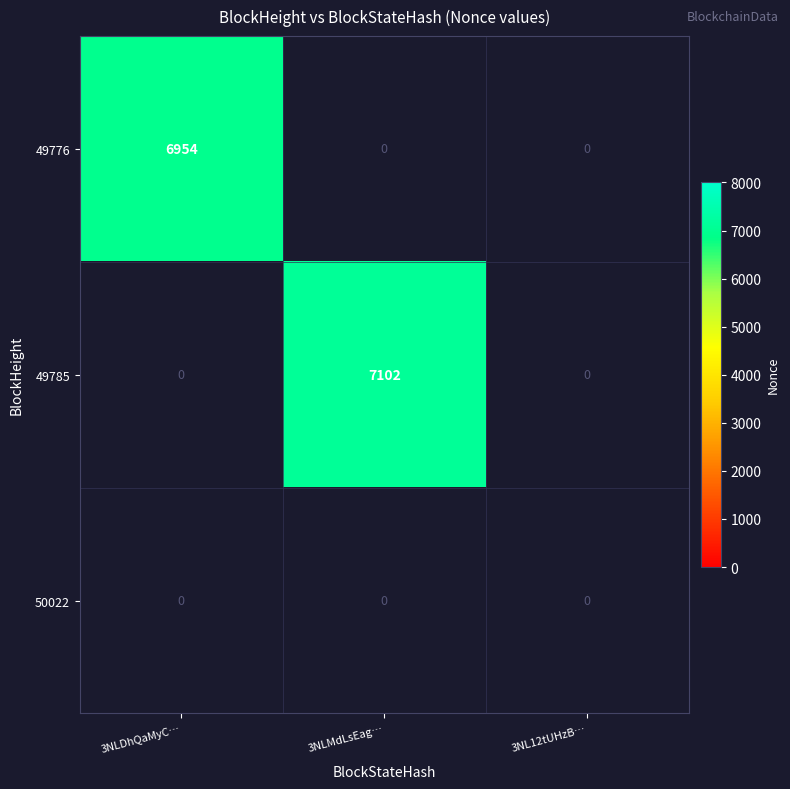

Between 3NL12tUHzB… and 3NLMdLsEag…, which is larger?

3NLMdLsEag…